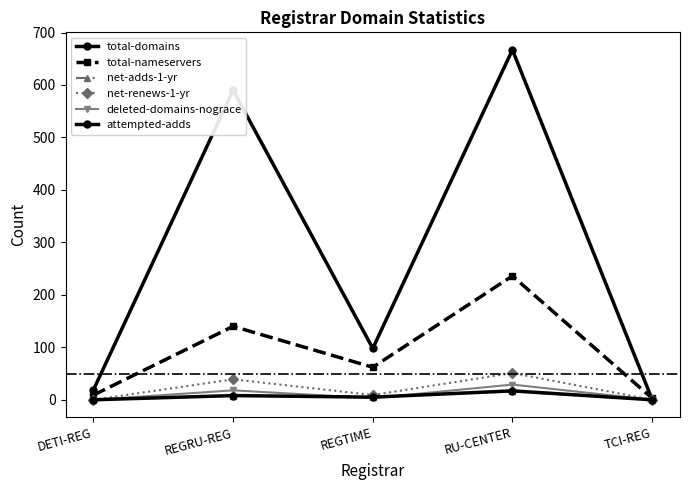

In net-adds-1-yr, how many points are lower than both neighbors (excluding endpoints)?

1